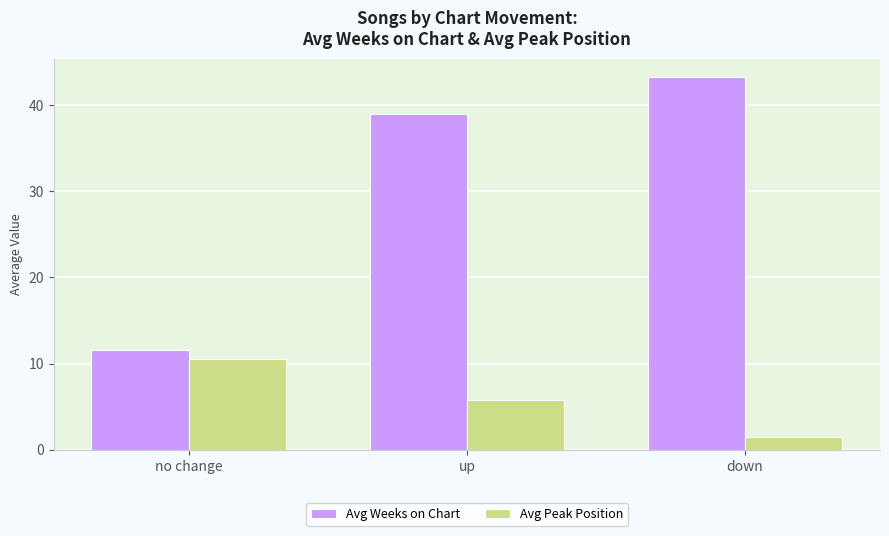

What is the difference between the highest and lowest values at up?

33.2